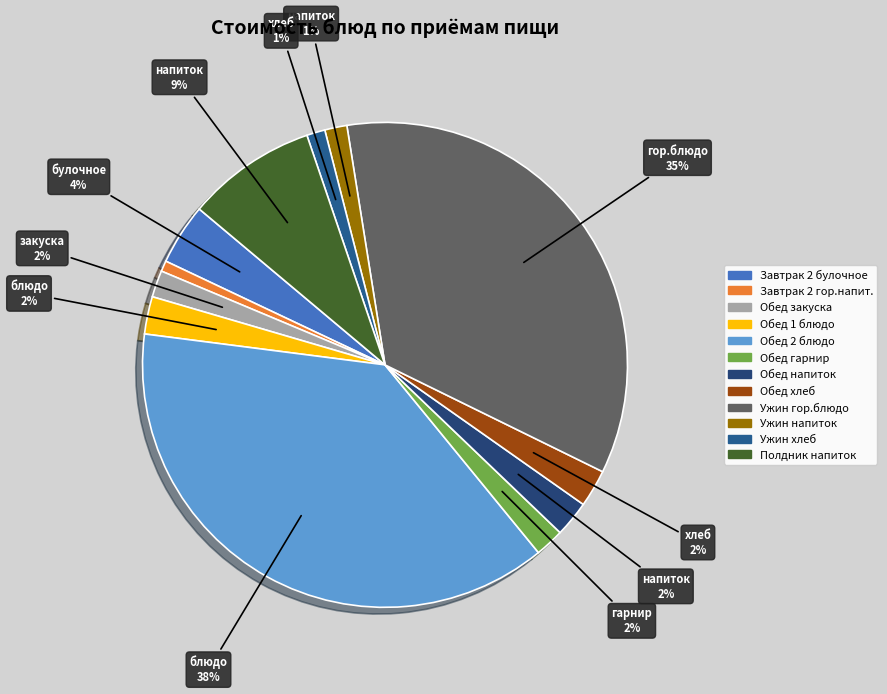

To the nearest percent, what is the difference between the largest and smallest slice percentages?

37%